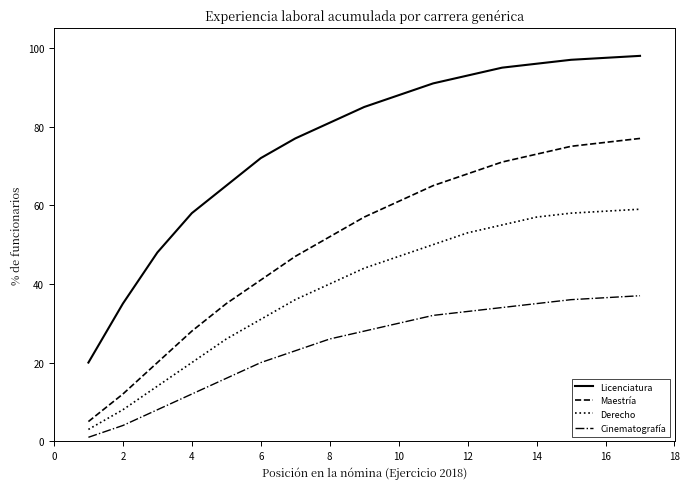

What is the maximum value shown in the chart?

98